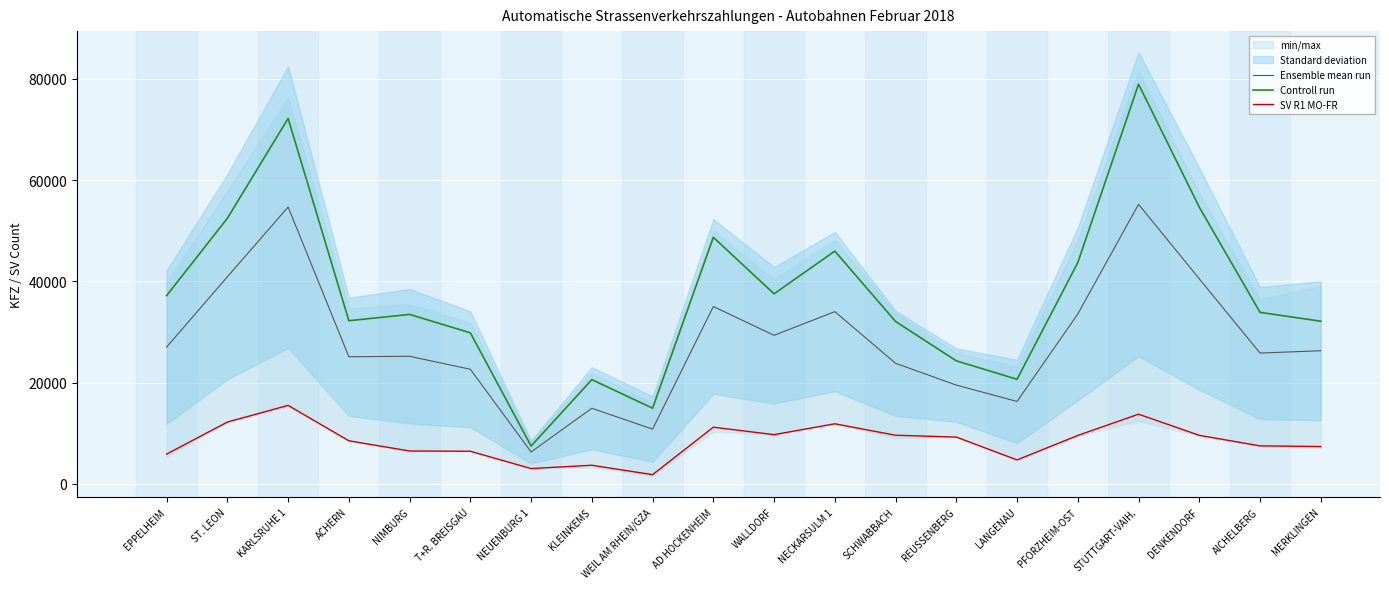

Reading left to right, what are all the values shown in this chart?

Ensemble mean run: EPPELHEIM=27015.2	ST. LEON=40893.0	KARLSRUHE 1=54675.3	ACHERN=25102.3	NIMBURG=25189.7	T+R. BREISGAU=22625.5	NEUENBURG 1=6286.5	KLEINKEMS=14922.3	WEIL AM RHEIN/GZA=10797.2	AD HOCKENHEIM=35021.3	WALLDORF=29335.8	NECKARSULM 1=34011.2	SCHWABBACH=23806.2	REUSSENBERG=19497.8	LANGENAU=16272.7	PFORZHEIM-OST=33547.0	STUTTGART-VAIH.=55217.2	DENKENDORF=40496.5	AICHELBERG=25827.7	MERKLINGEN=26286.8
Controll run: EPPELHEIM=37183.0	ST. LEON=52453.0	KARLSRUHE 1=72179.0	ACHERN=32216.0	NIMBURG=33463.0	T+R. BREISGAU=29821.0	NEUENBURG 1=7463.0	KLEINKEMS=20577.0	WEIL AM RHEIN/GZA=14937.0	AD HOCKENHEIM=48698.0	WALLDORF=37528.0	NECKARSULM 1=45968.0	SCHWABBACH=32066.0	REUSSENBERG=24290.0	LANGENAU=20647.0	PFORZHEIM-OST=43699.0	STUTTGART-VAIH.=78947.0	DENKENDORF=54652.0	AICHELBERG=33868.0	MERKLINGEN=32121.0
SV R1 MO-FR: EPPELHEIM=5868.0	ST. LEON=12197.0	KARLSRUHE 1=15493.0	ACHERN=8499.0	NIMBURG=6480.0	T+R. BREISGAU=6427.0	NEUENBURG 1=3008.0	KLEINKEMS=3665.0	WEIL AM RHEIN/GZA=1804.0	AD HOCKENHEIM=11180.0	WALLDORF=9710.0	NECKARSULM 1=11856.0	SCHWABBACH=9593.0	REUSSENBERG=9231.0	LANGENAU=4716.0	PFORZHEIM-OST=9551.0	STUTTGART-VAIH.=13751.0	DENKENDORF=9576.0	AICHELBERG=7490.0	MERKLINGEN=7362.0